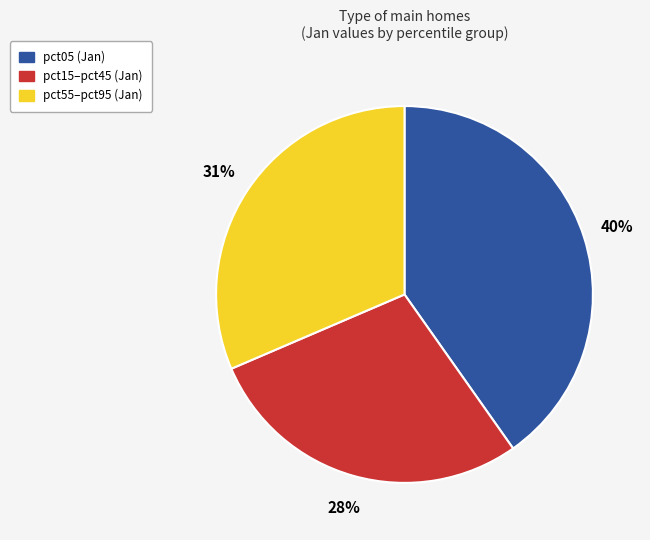

Is there a majority slice in this chart?

No